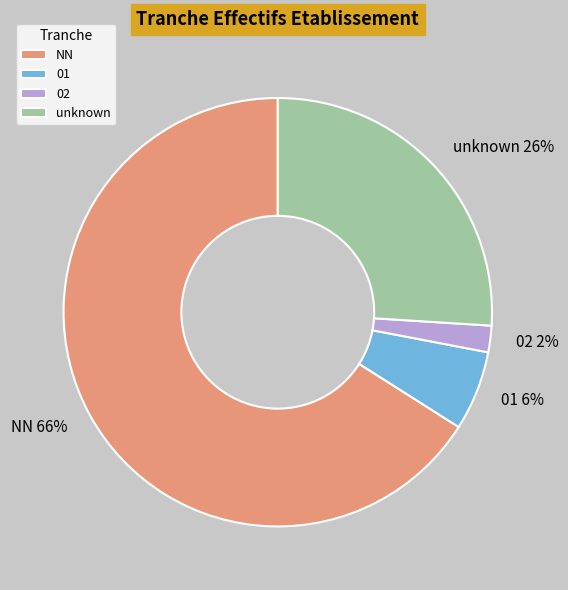

To the nearest percent, what is the difference between the NN and 02 slice percentages?

64%